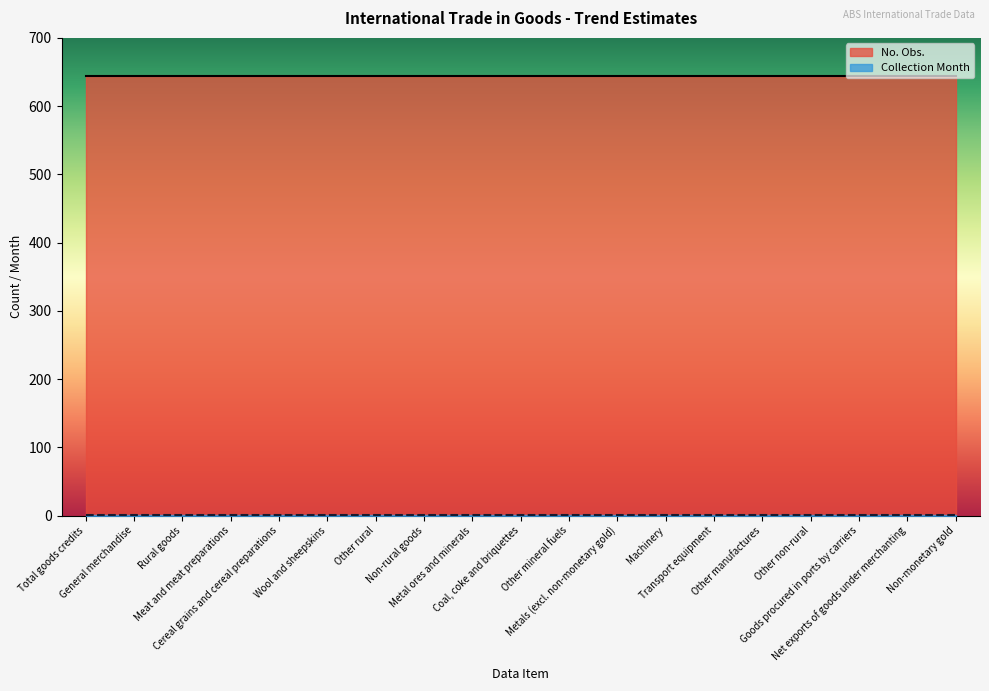

Reading right to left, transcribe all the data shown in this chart.

No. Obs.: Non-monetary gold=644	Net exports of goods under merchanting=644	Goods procured in ports by carriers=644	Other non-rural=644	Other manufactures=644	Transport equipment=644	Machinery=644	Metals (excl. non-monetary gold)=644	Other mineral fuels=644	Coal, coke and briquettes=644	Metal ores and minerals=644	Non-rural goods=644	Other rural=644	Wool and sheepskins=644	Cereal grains and cereal preparations=644	Meat and meat preparations=644	Rural goods=644	General merchandise=644	Total goods credits=644
Collection Month: Non-monetary gold=1	Net exports of goods under merchanting=1	Goods procured in ports by carriers=1	Other non-rural=1	Other manufactures=1	Transport equipment=1	Machinery=1	Metals (excl. non-monetary gold)=1	Other mineral fuels=1	Coal, coke and briquettes=1	Metal ores and minerals=1	Non-rural goods=1	Other rural=1	Wool and sheepskins=1	Cereal grains and cereal preparations=1	Meat and meat preparations=1	Rural goods=1	General merchandise=1	Total goods credits=1